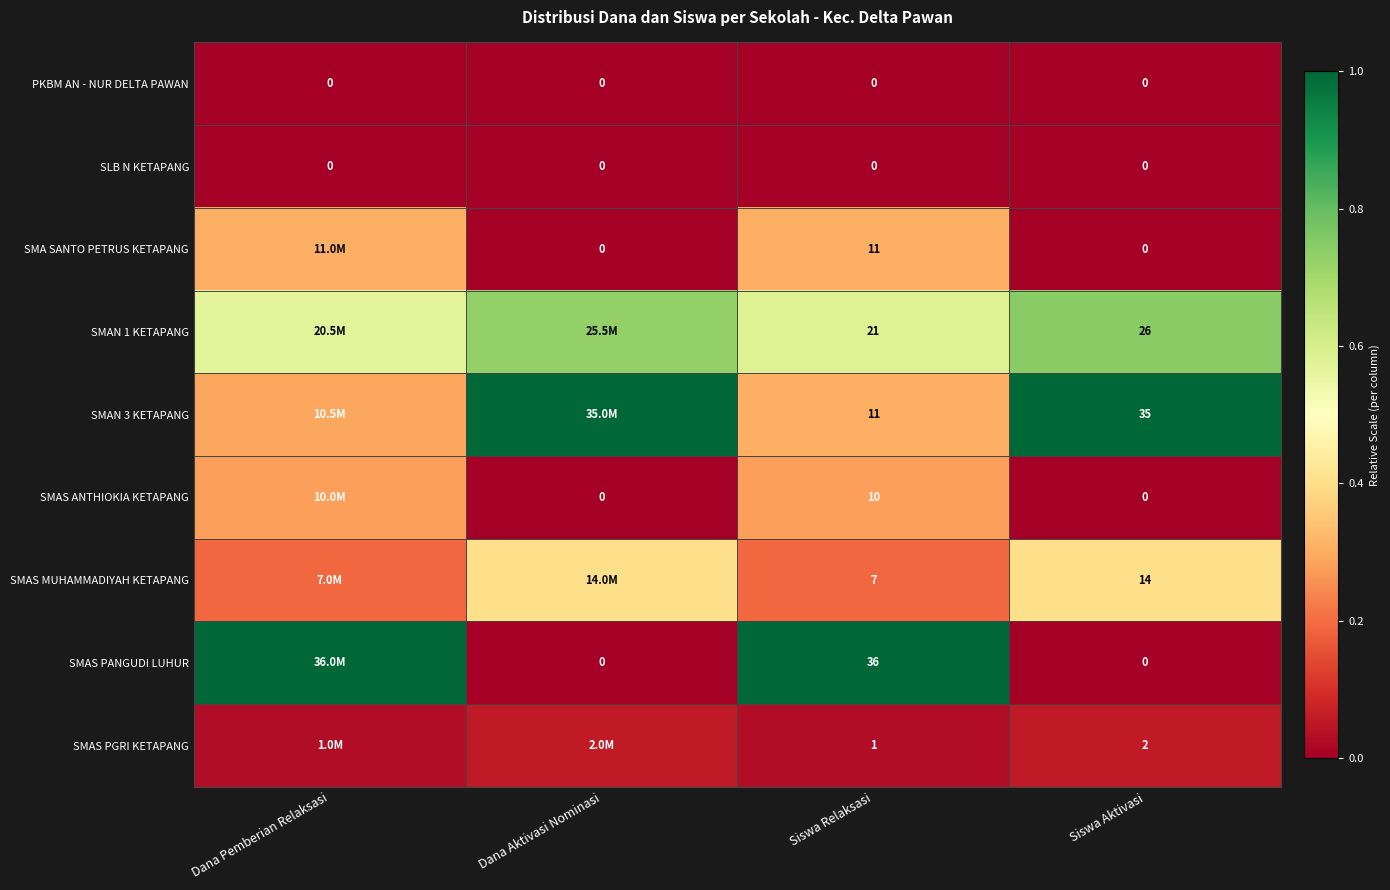

Is the value of SMAS PANGUDI LUHUR at Siswa Aktivasi greater than the value of SMA SANTO PETRUS KETAPANG at Siswa Relaksasi?

No